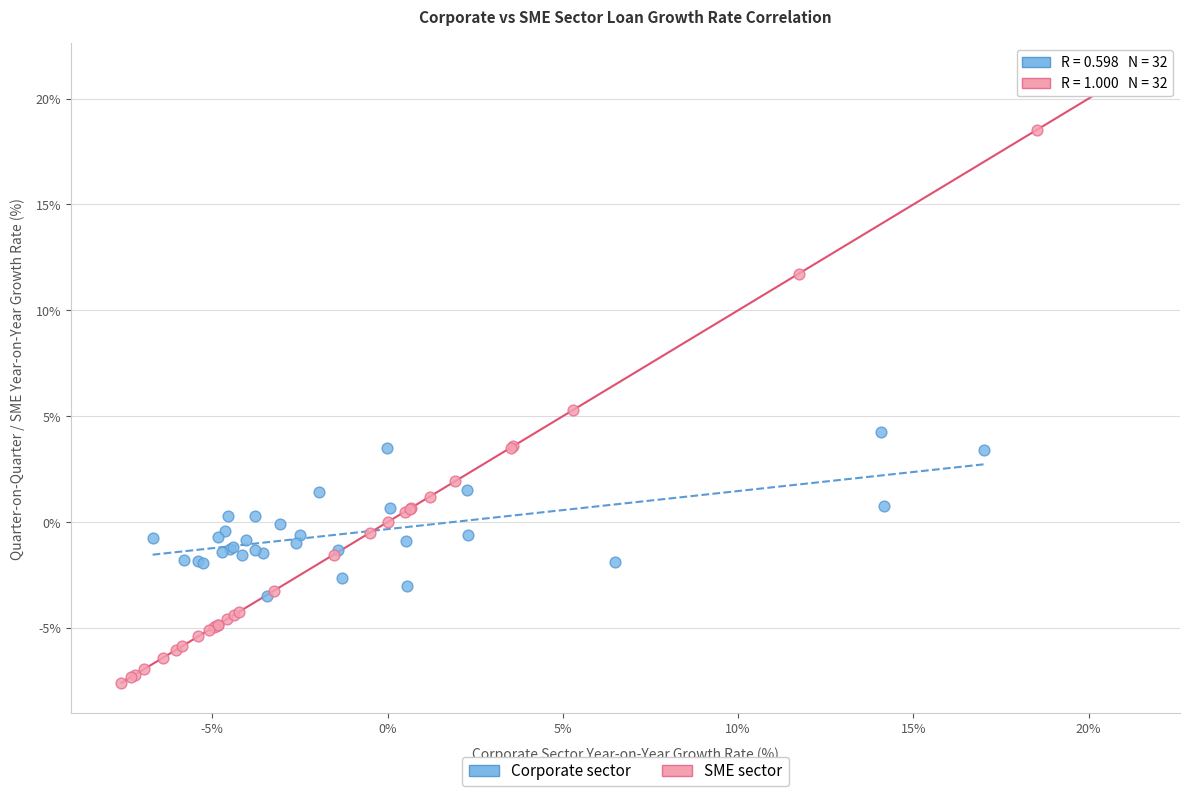

Which series has the widest spread of Y values?

SME sector